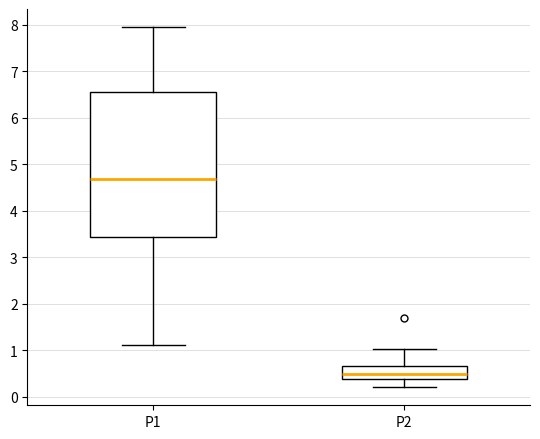

Where does the upper whisker of the box for P1 end on the y-axis? The values are not printed on the chart, so give them approximately, as read against the axis.

8.0